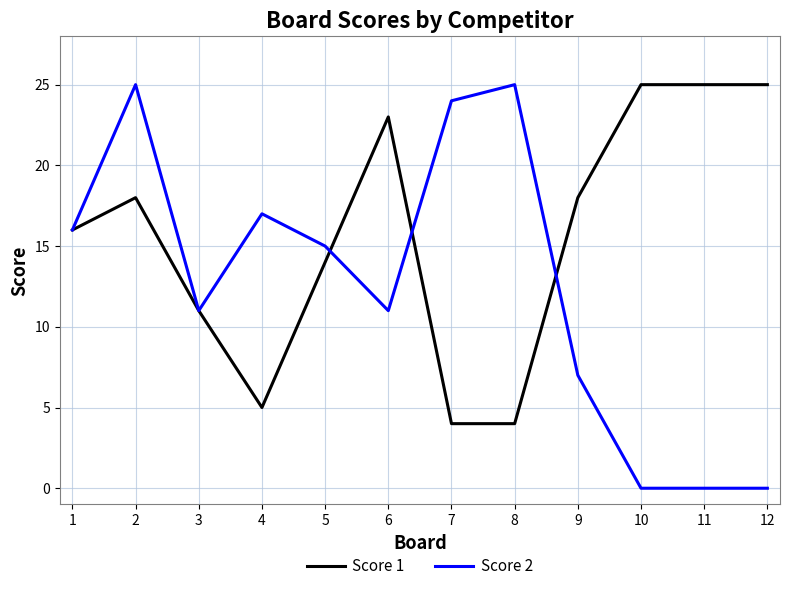

Rank the series at 12 from lowest to highest value.

Score 2, Score 1